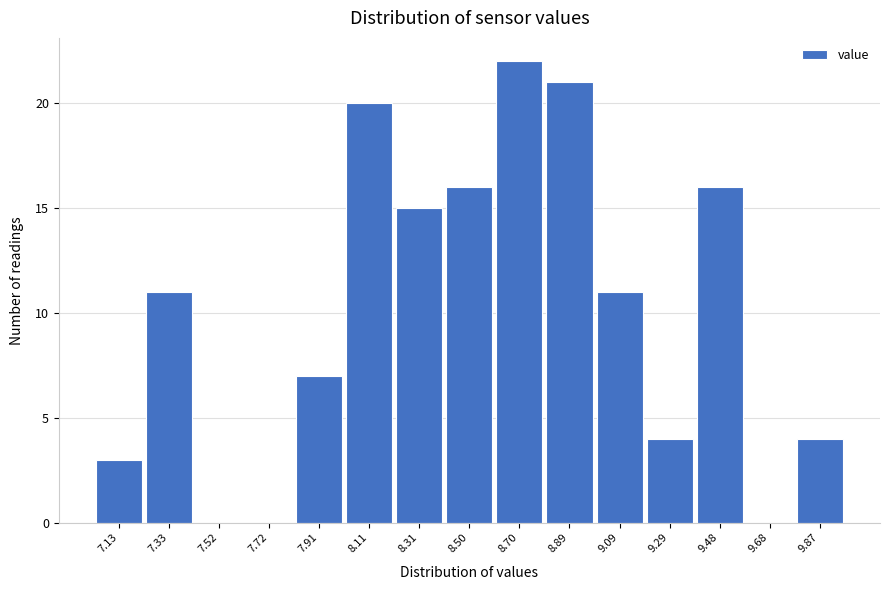

Reading right to left, list all the values displayed in this chart.

9.87=4	9.68=0	9.48=16	9.29=4	9.09=11	8.89=21	8.70=22	8.50=16	8.31=15	8.11=20	7.91=7	7.72=0	7.52=0	7.33=11	7.13=3